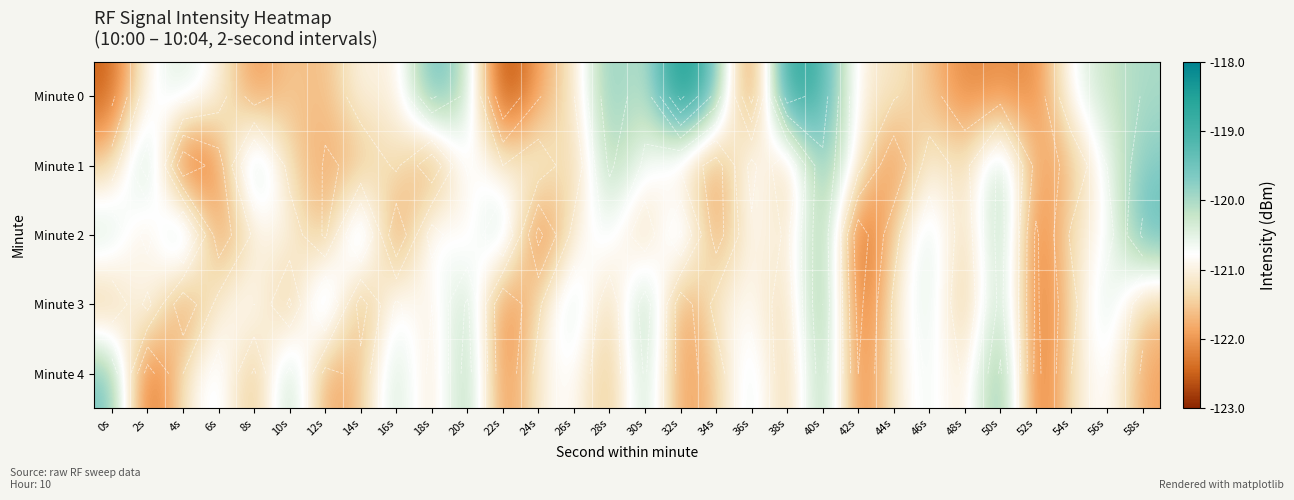

The value of Minute 3 at 56s is -214.4. True or false?

False